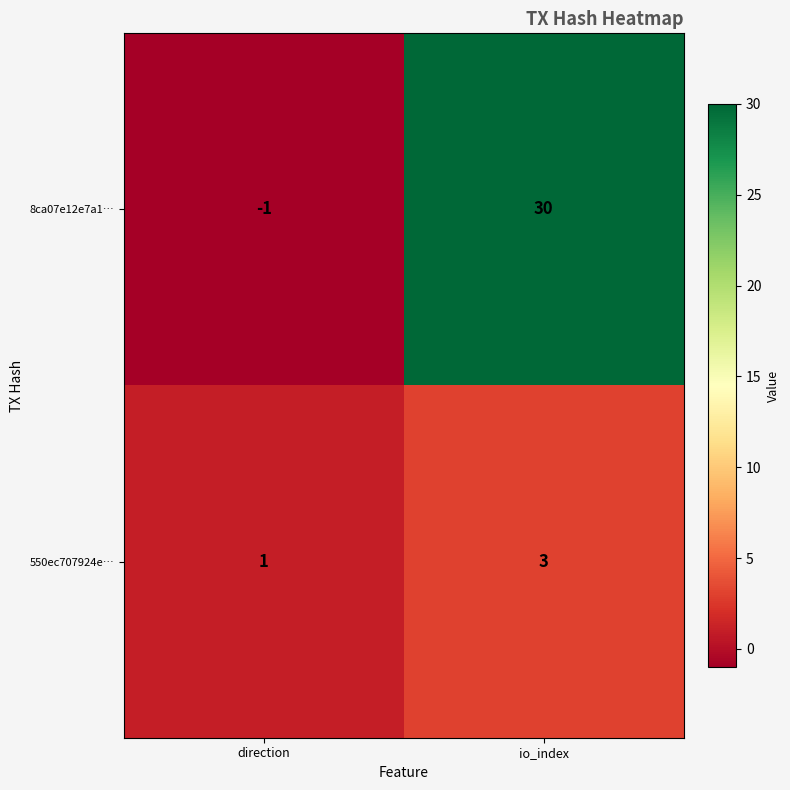

True or false: 550ec707924e… has a value of 1 at direction.

True